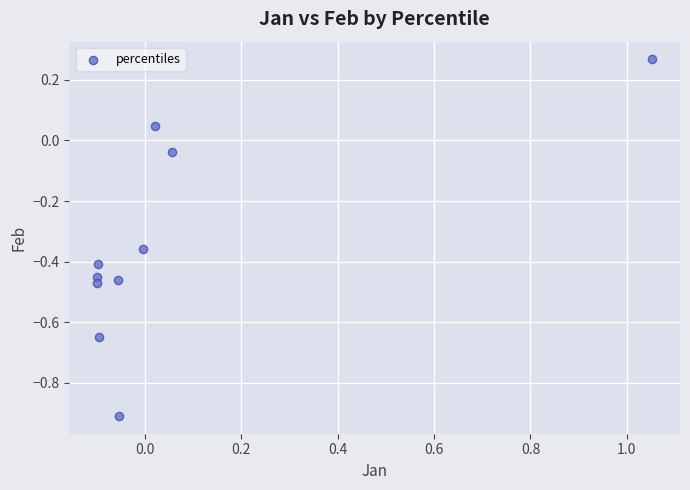

What is the range of X values (max minus min)?

1.2